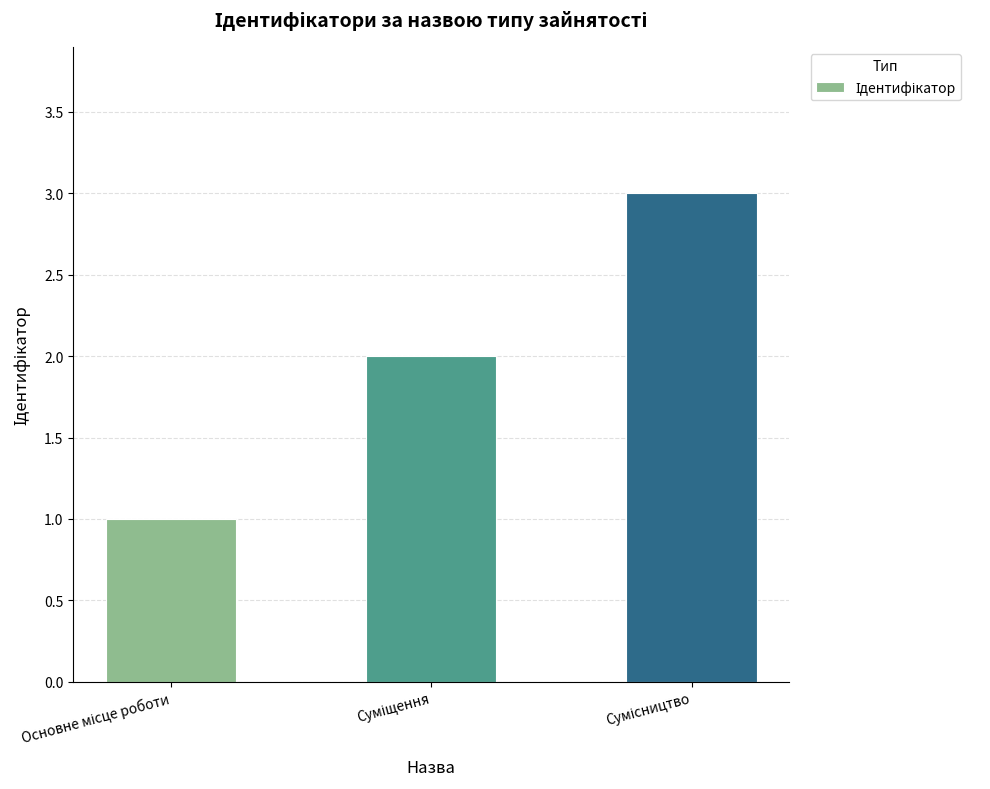

What is the average value?

2